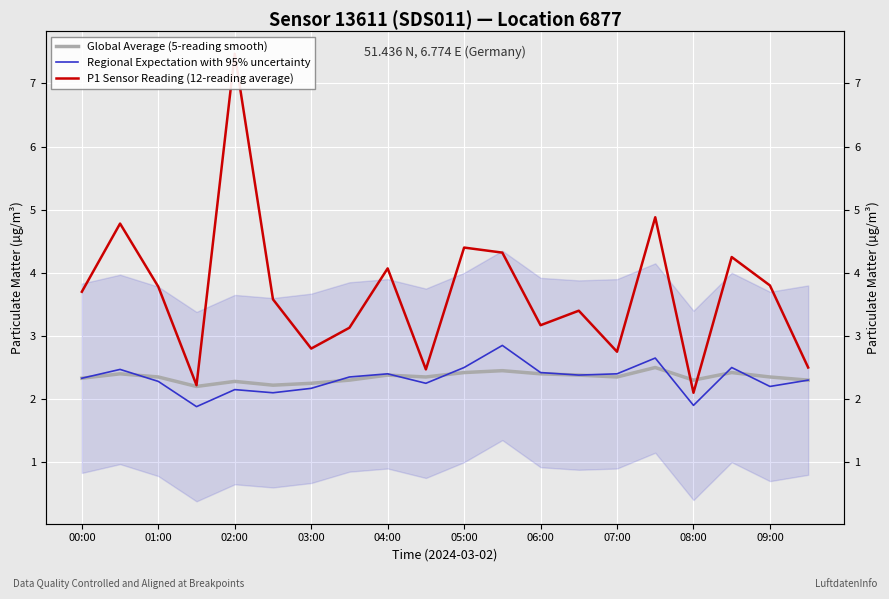

What is the label of the 10th point from the left?

09:00